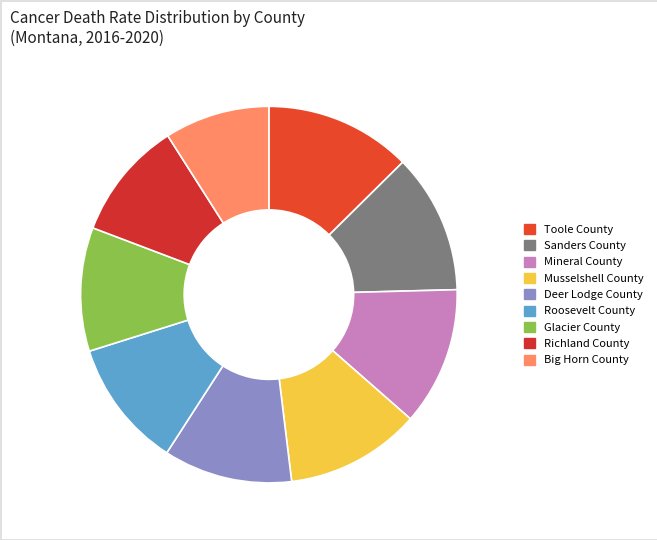

Which slice is the smallest?

Big Horn County